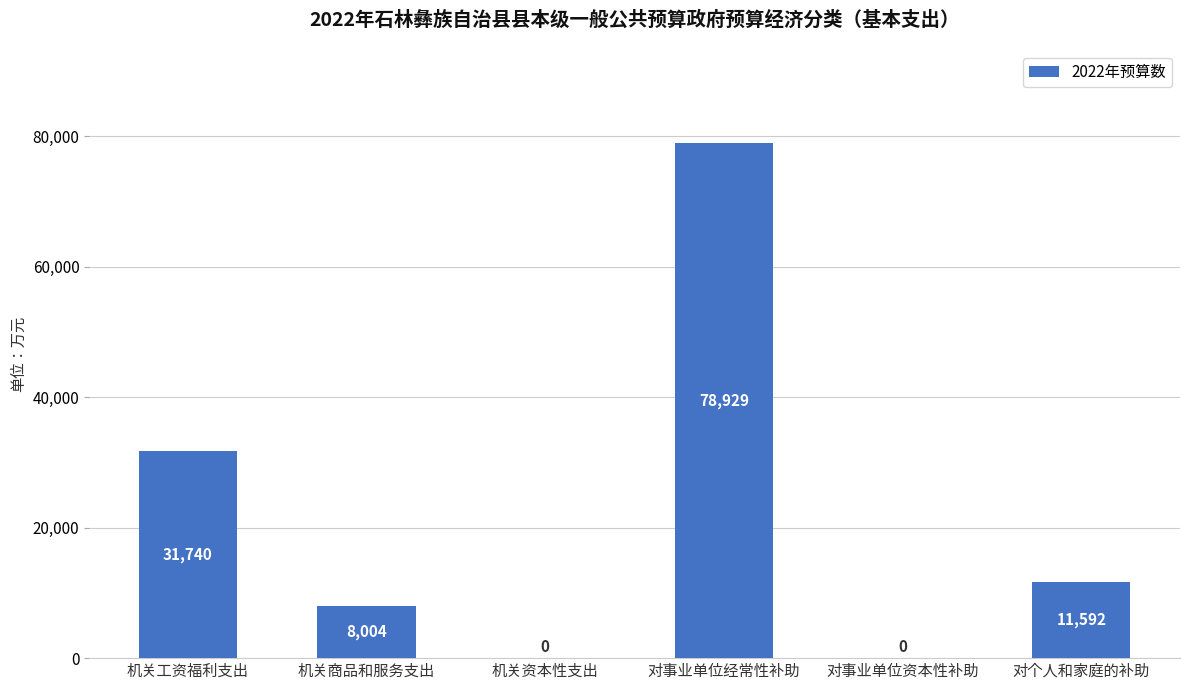

What is the sum of the values at 机关商品和服务支出 and 对个人和家庭的补助?

19596